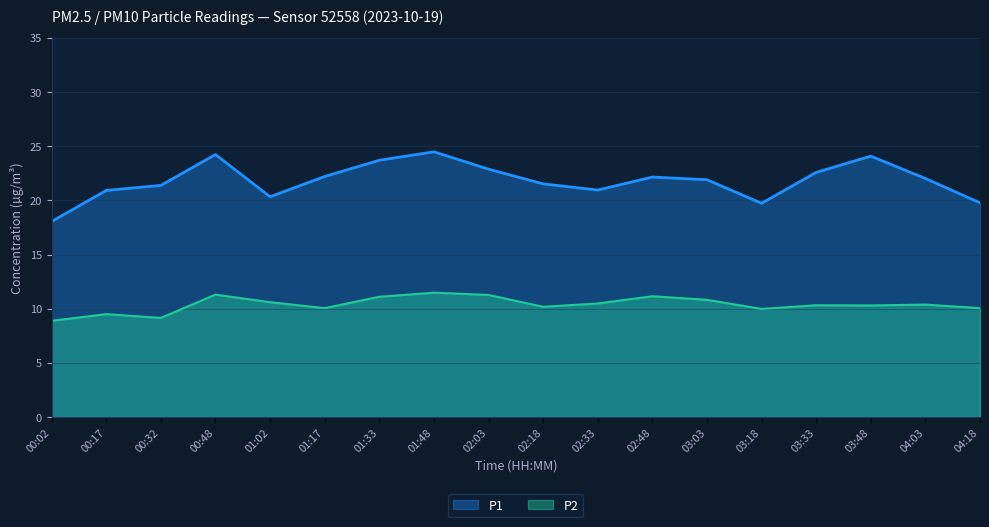

At which category does P1 reach its first local peak?

00:48